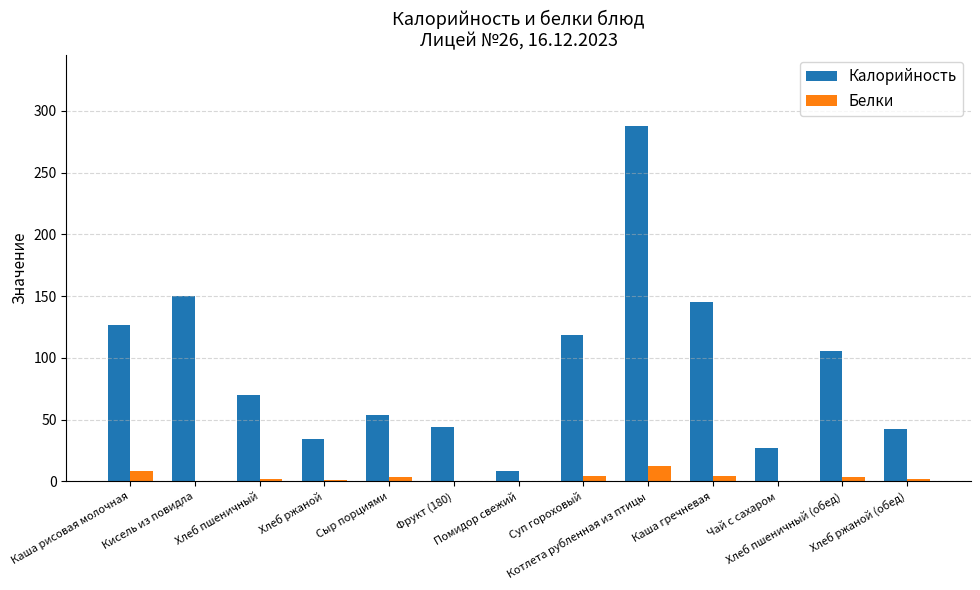

Read the Калорийность value at Каша гречневая.

145.5